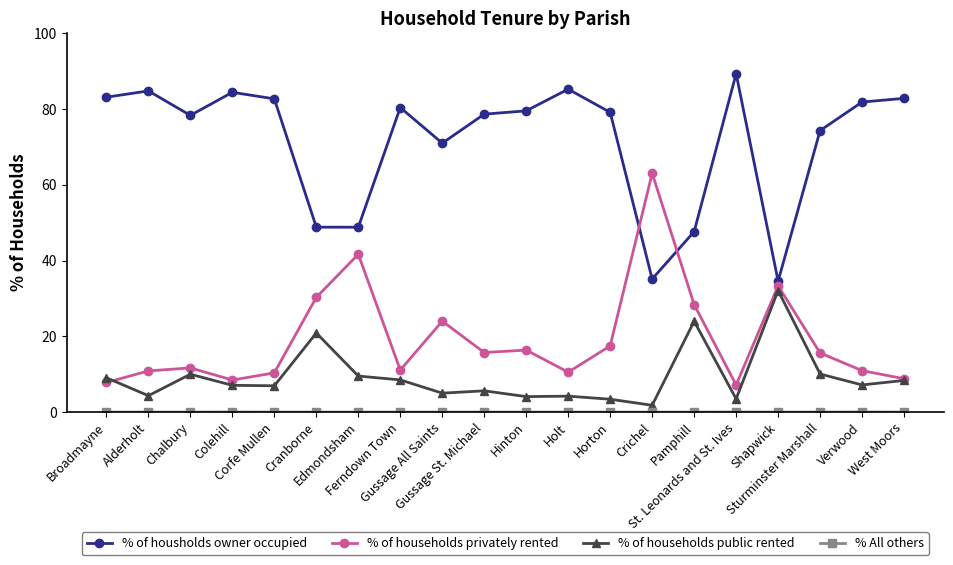

At which label is % of households public rented closest to 16?

Cranborne